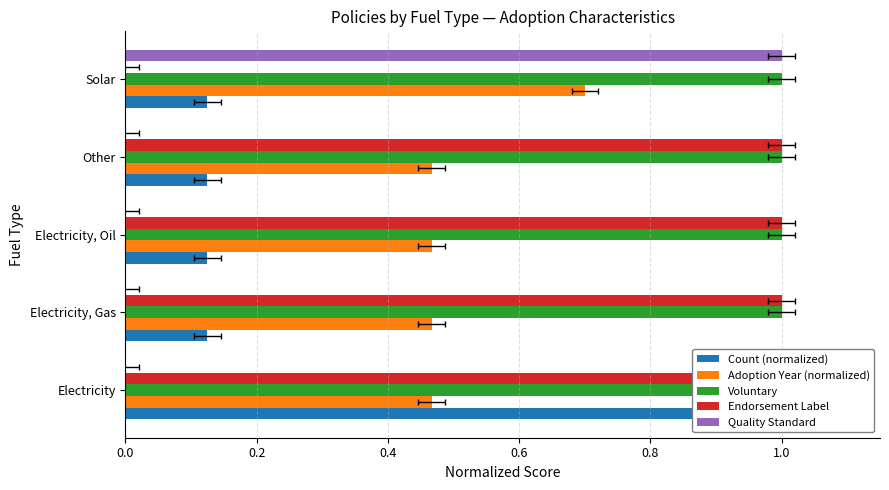

What are all the series names shown in the legend?

Count (normalized), Adoption Year (normalized), Voluntary, Endorsement Label, Quality Standard